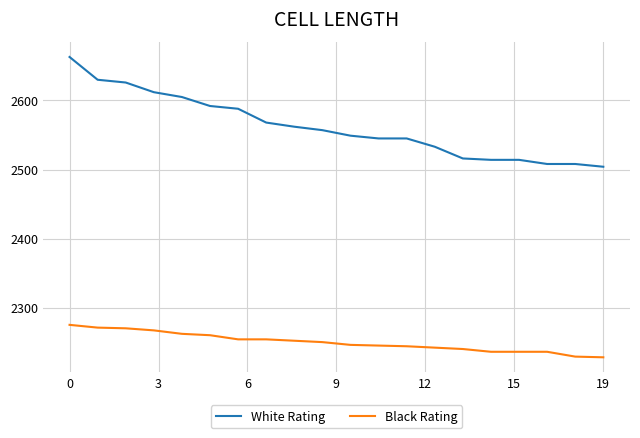

True or false: White Rating and Black Rating cross at least once.

False